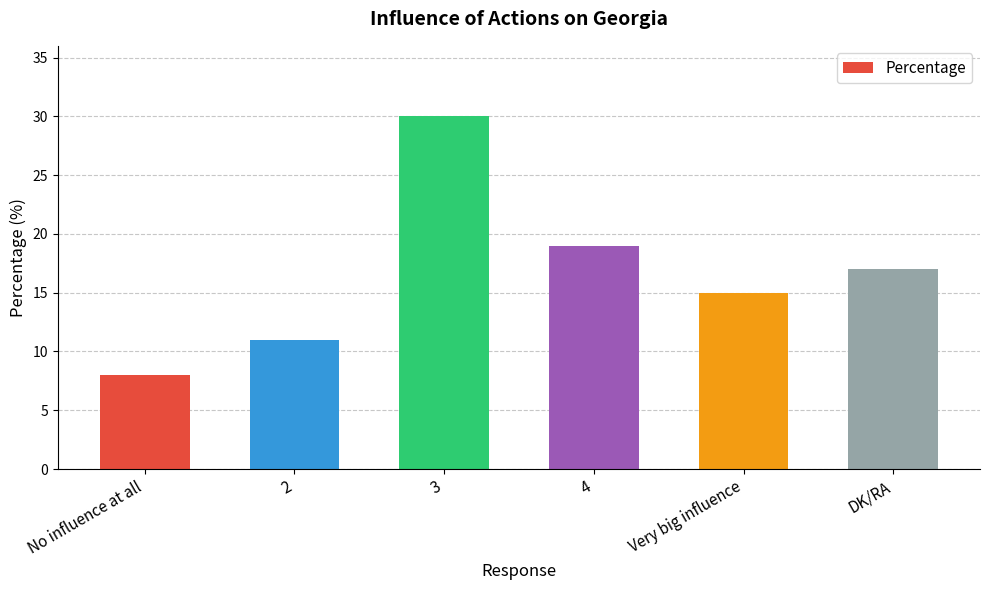

Reading left to right, what are all the values shown in this chart?

No influence at all=8	2=11	3=30	4=19	Very big influence=15	DK/RA=17